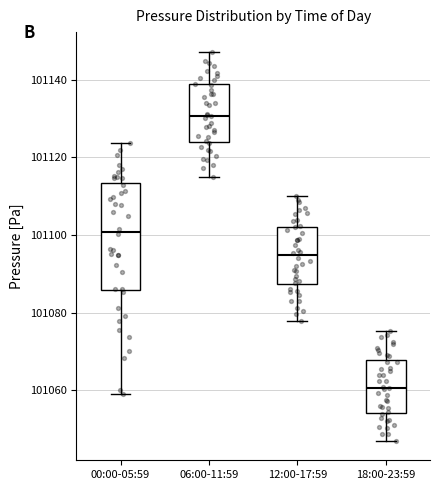

Which box's median line is the lowest?

18:00-23:59